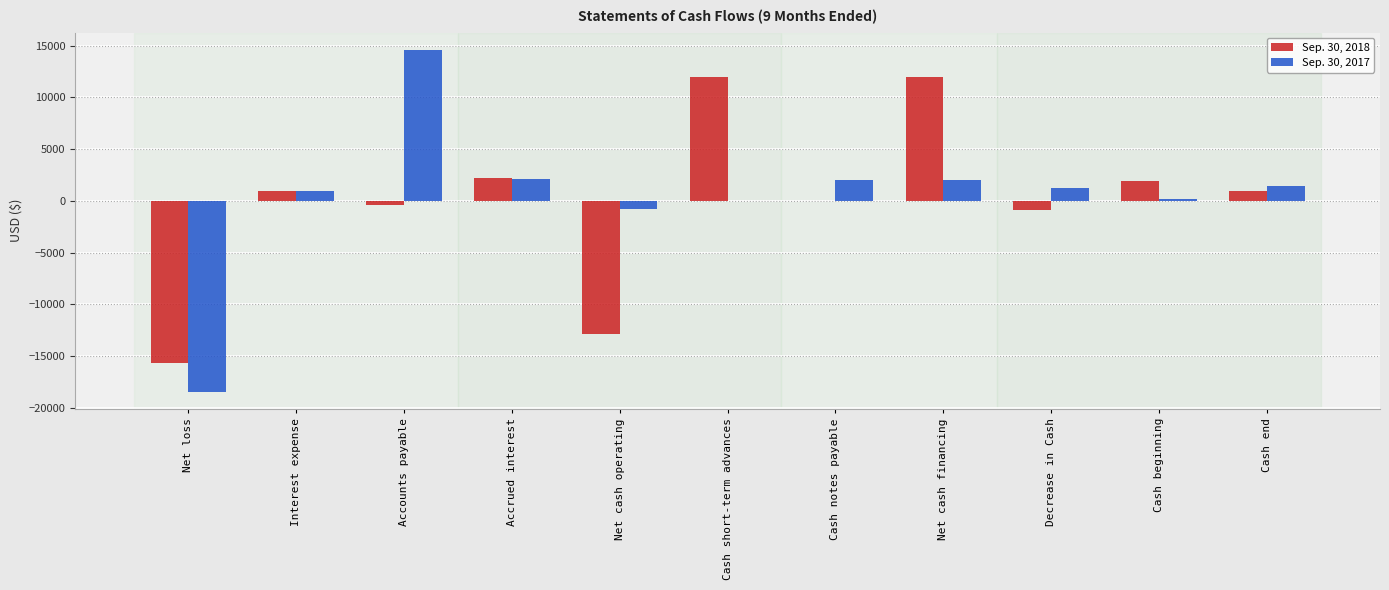

What are all the series names shown in the legend?

Sep. 30, 2018, Sep. 30, 2017